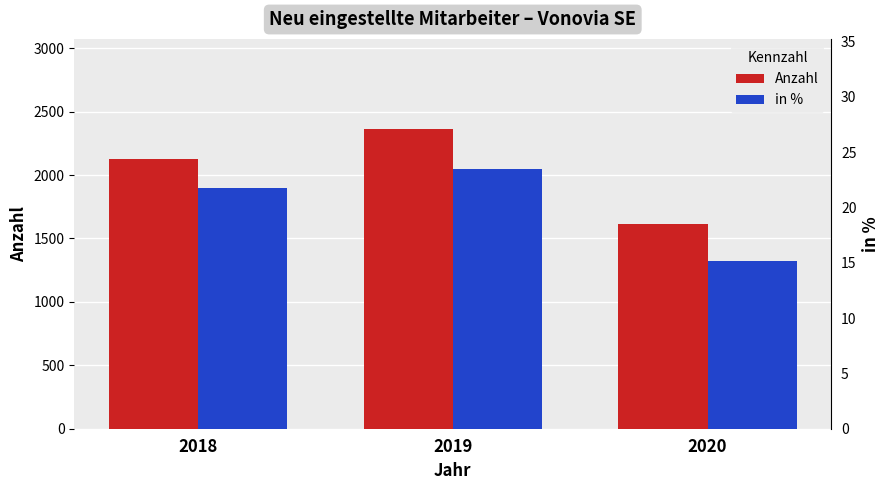

What is the value of the in % bar at the 3rd from the left?

15.2